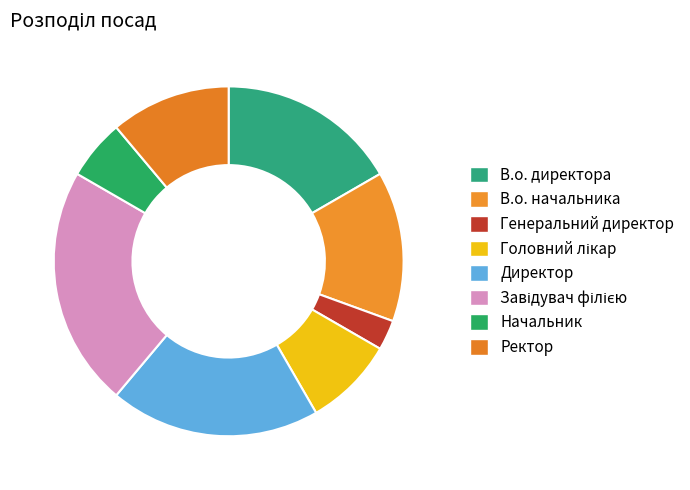

Does В.о. начальника account for over 50% of the chart?

No